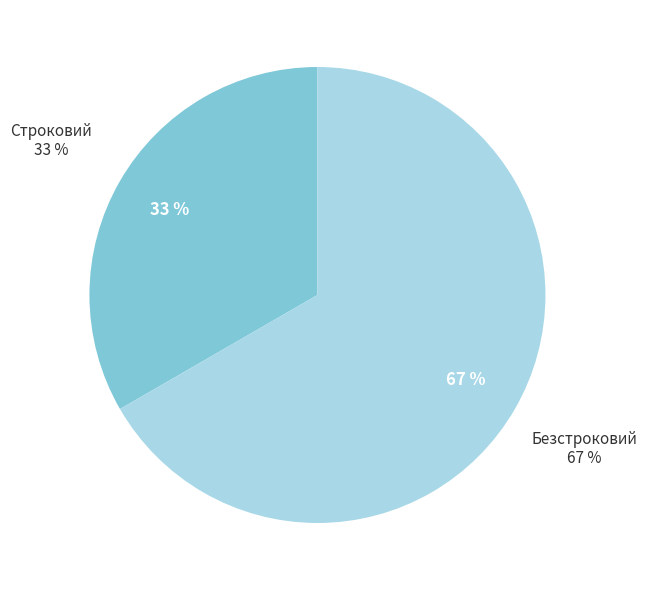

To the nearest percent, what portion does Безстроковий represent?

67%